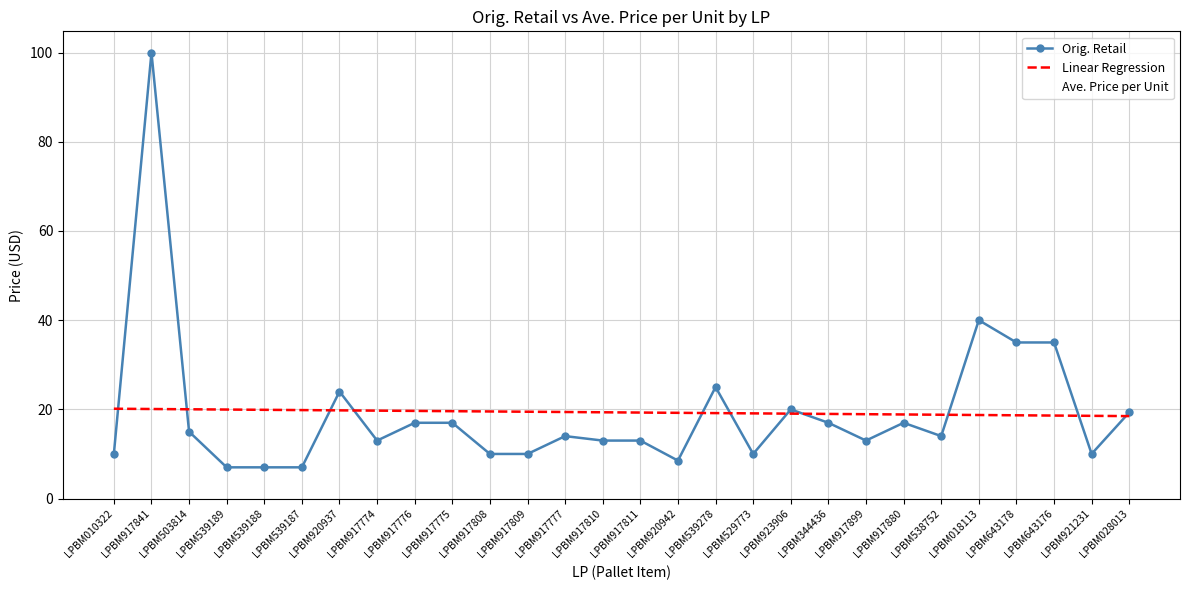

What is the maximum value for Ave. Price per Unit?

4.7